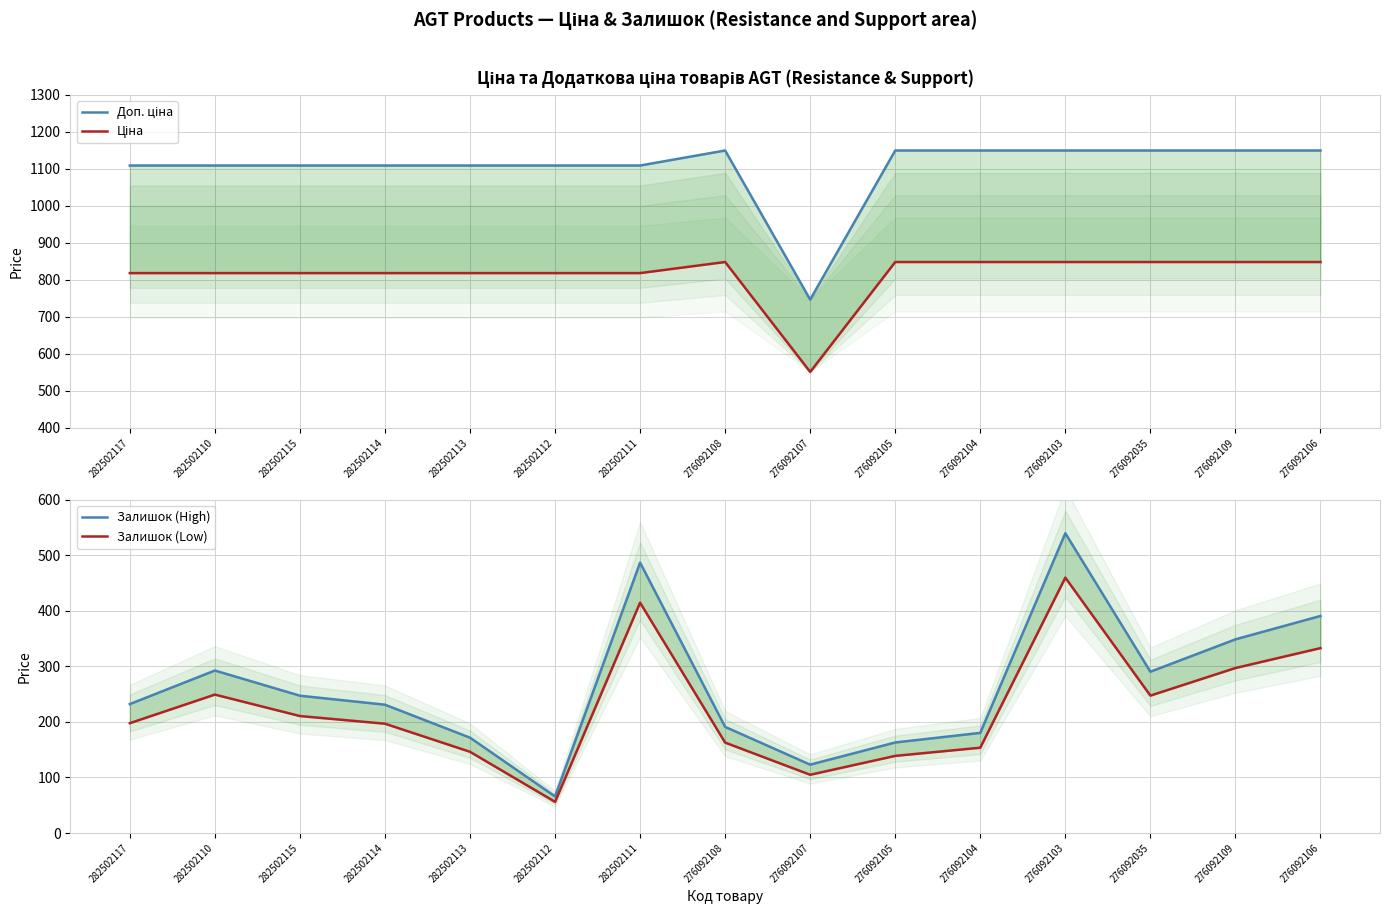

True or false: Ціна has more than 2 interior local peaks.

False